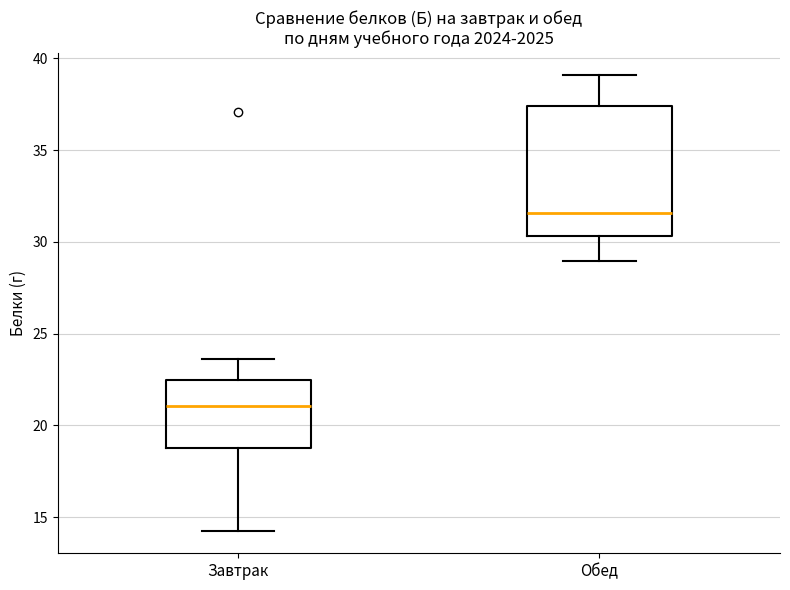

Reading left to right, transcribe this box plot: for each box, give where its median line is, the range the box spans, and where its two whiskers end, as read against the y-axis. The values are not printed on the chart, so give them approximately, as read against the axis.

Завтрак: median 21.0, box 19.0 to 22.5, whiskers 14.5 to 23.5
Обед: median 31.5, box 30.5 to 37.5, whiskers 29.0 to 39.0